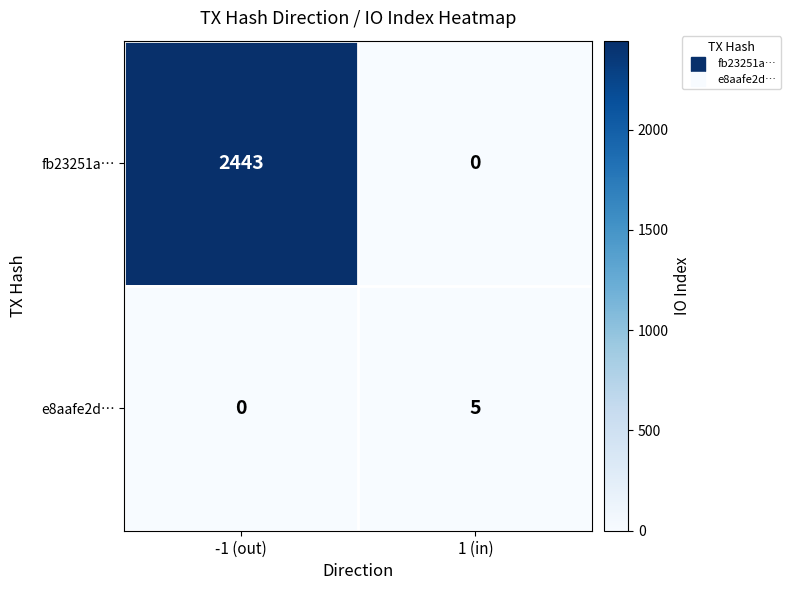

At -1 (out), list the series in order from largest to smallest.

fb23251a…, e8aafe2d…